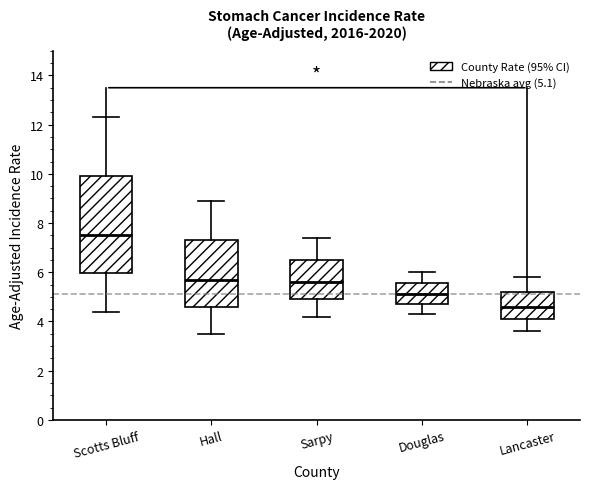

Which box has the highest median line?

Scotts Bluff